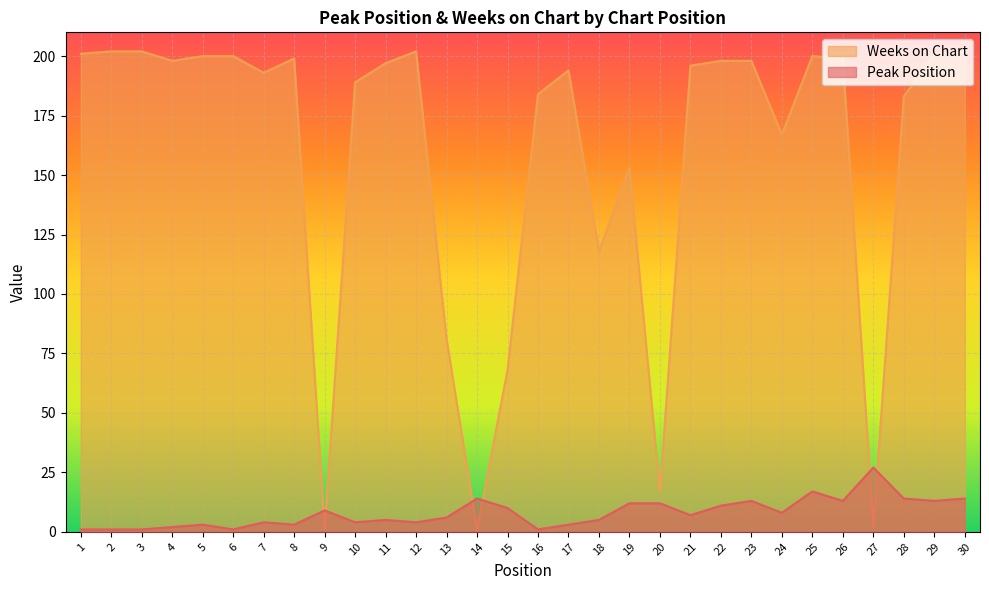

Does the chart display data point markers on the line(s)?

No